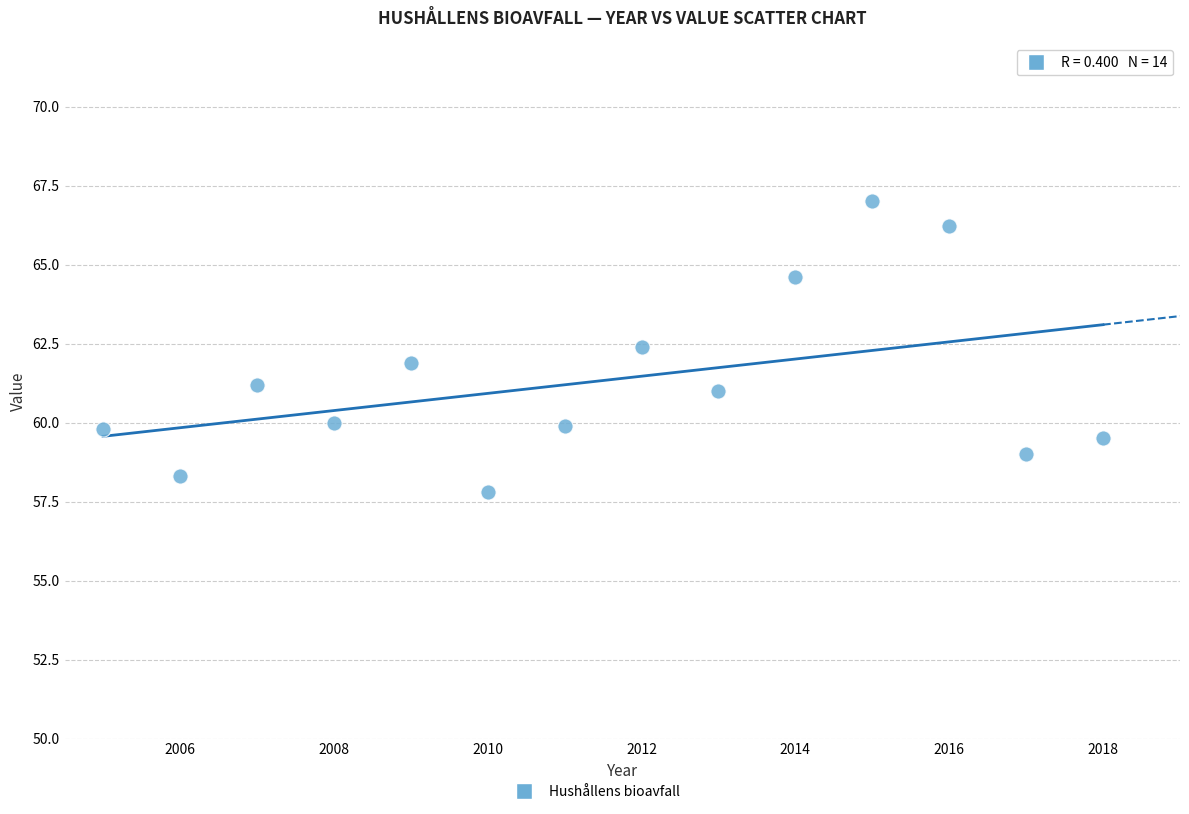

What is the range of X values (max minus min)?

13.0